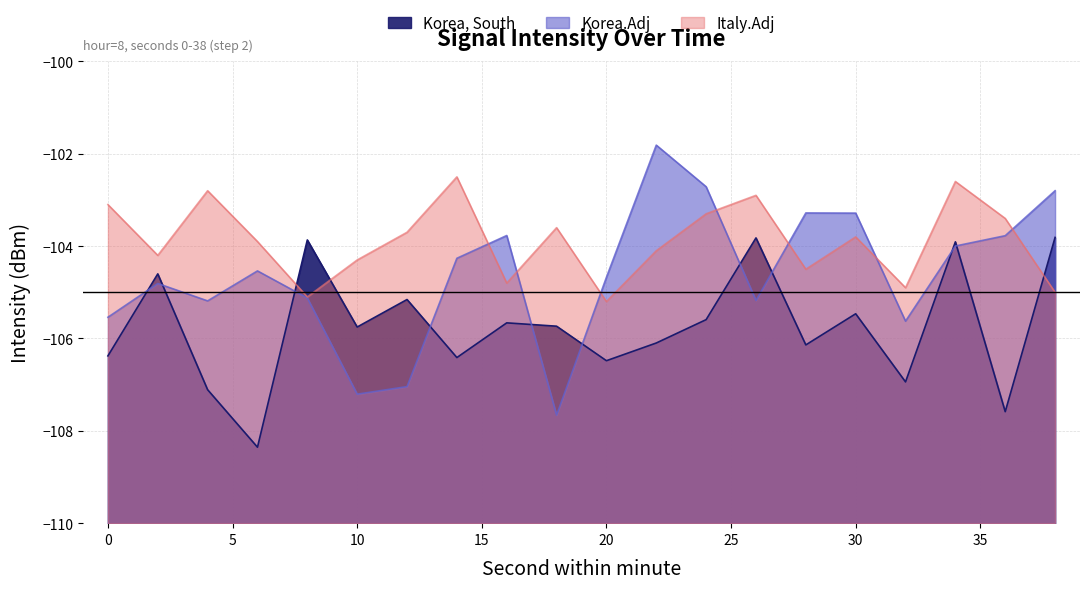

At which category is the sum across all series the highest?

34